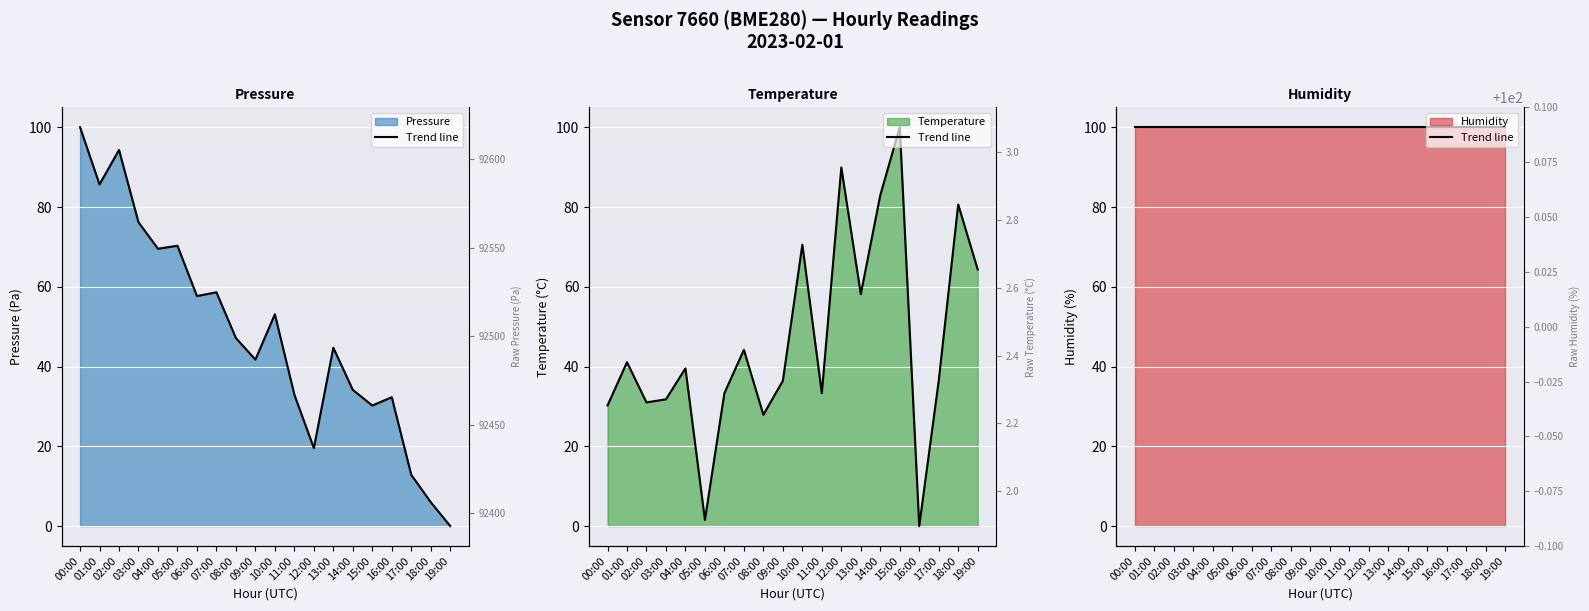

Between 09:00 and 15:00, which is larger?

09:00